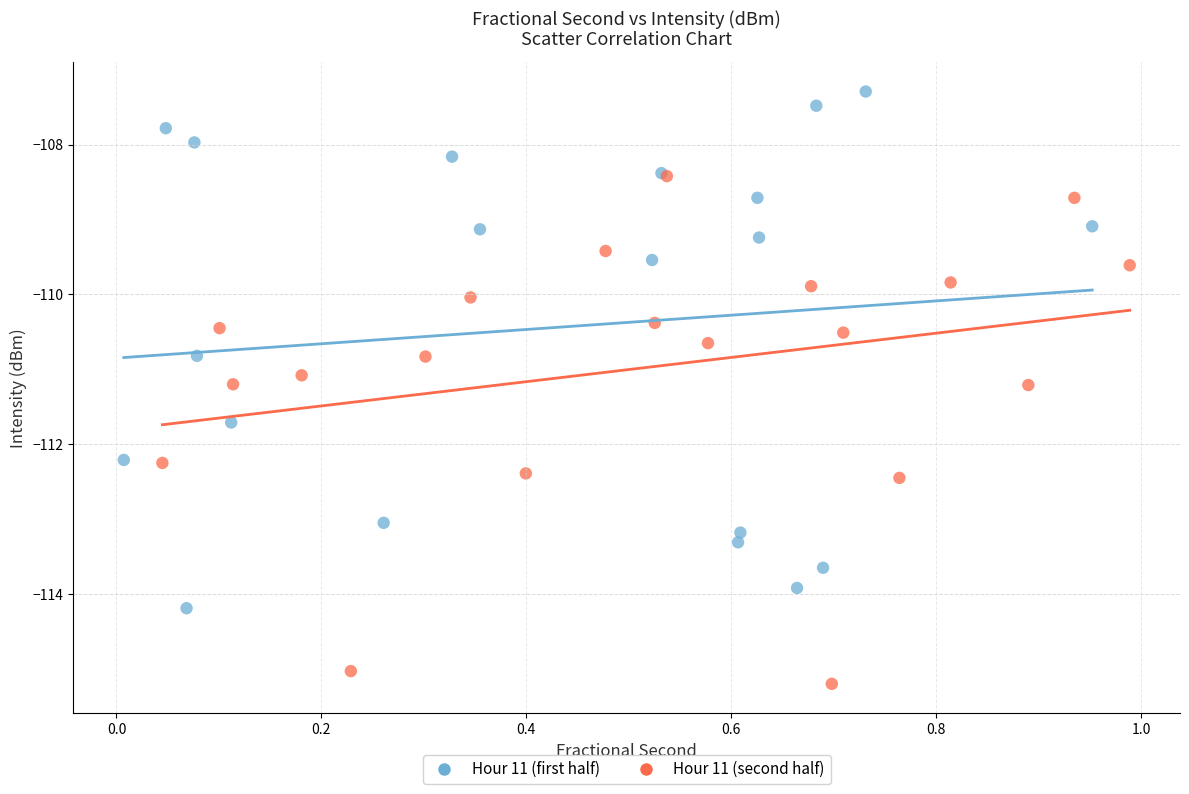

Which series reaches the maximum Y coordinate?

Hour 11 (first half)